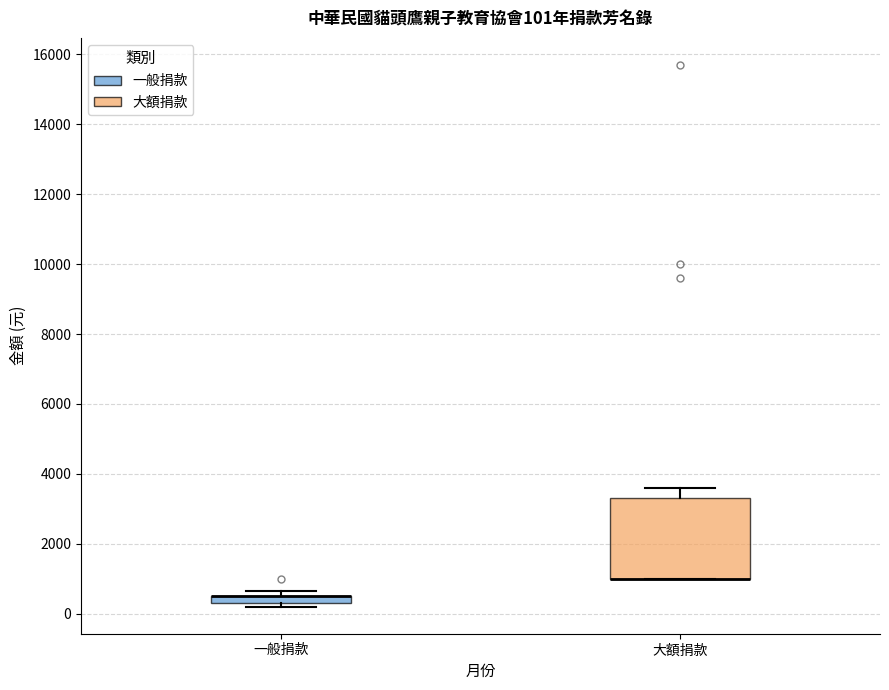

Which box is the tallest, from its lower edge to its upper edge?

大額捐款